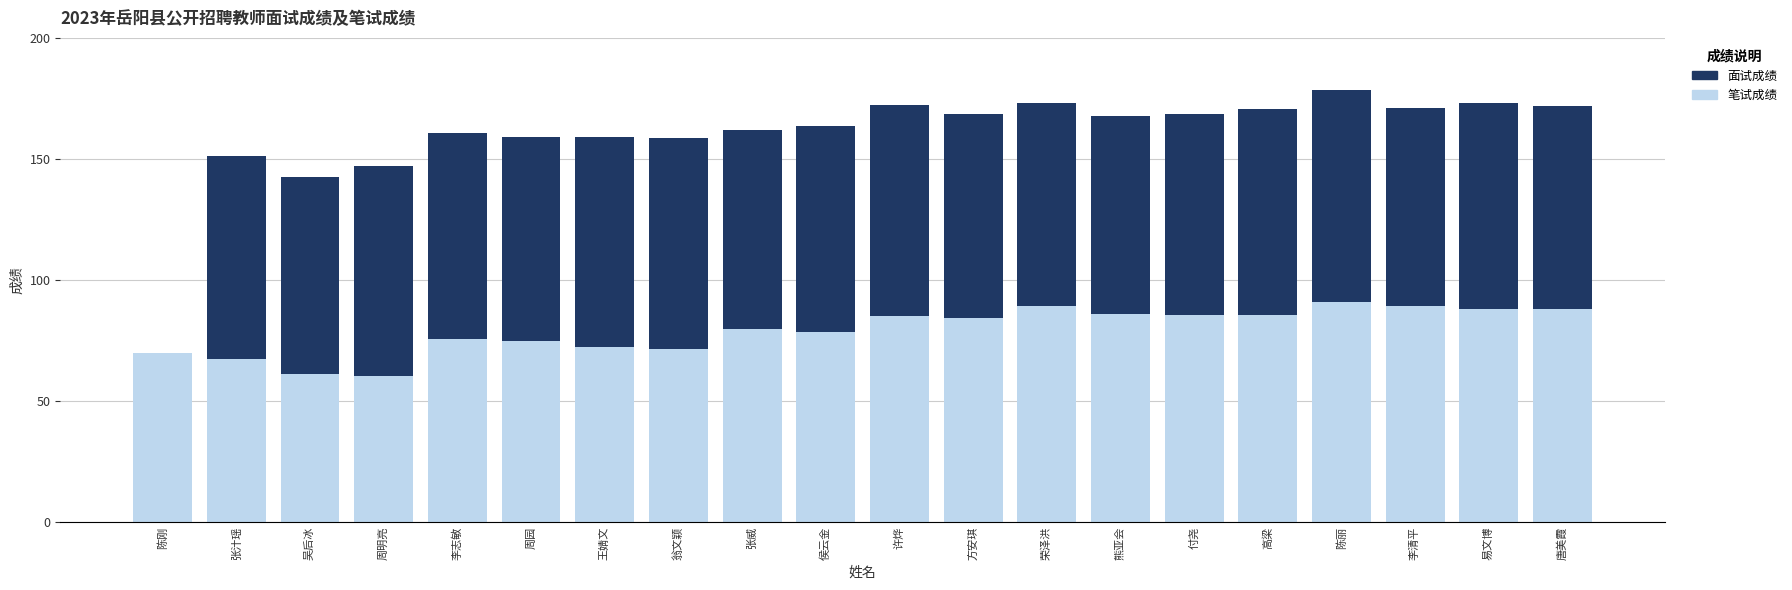

Are the bars horizontal?

No